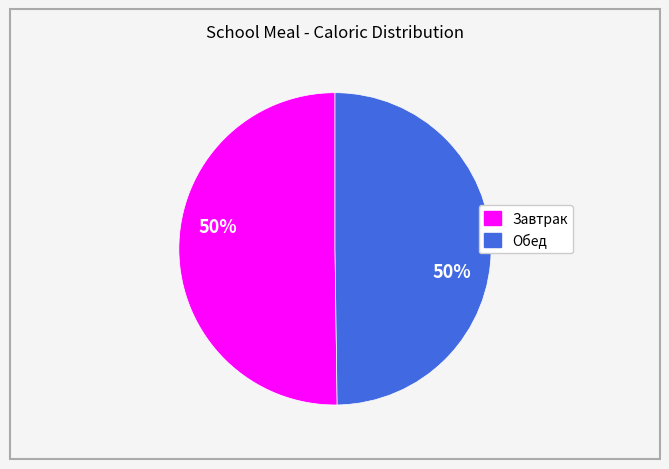

To the nearest percent, what percentage of the pie is Завтрак?

50%